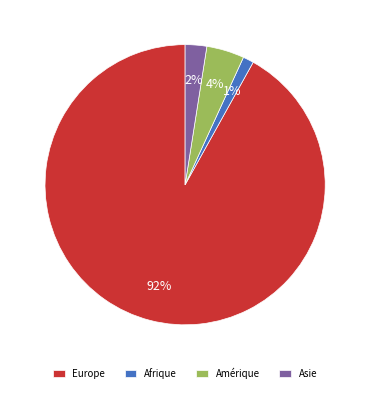

To the nearest percent, what percentage of the pie is Afrique?

1%